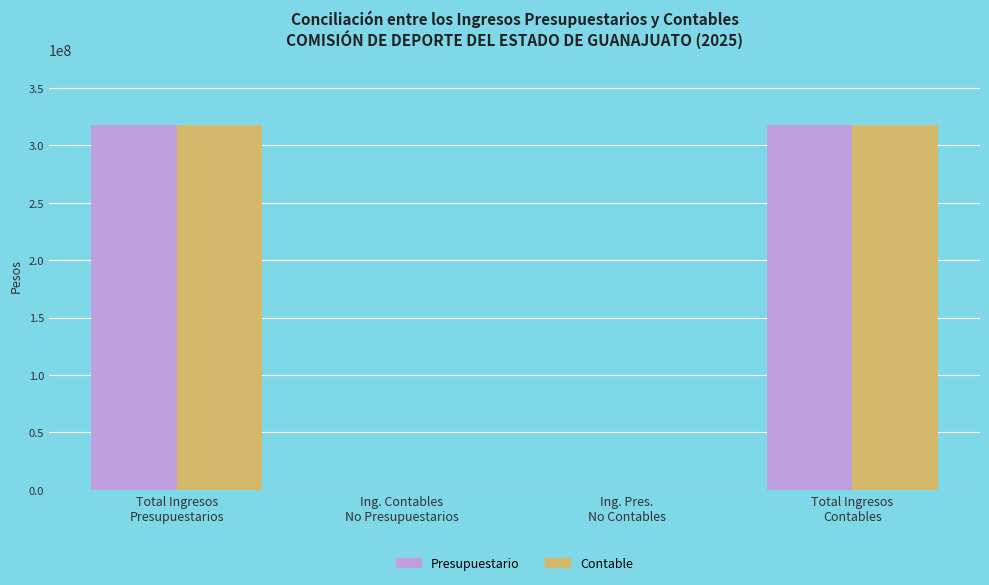

What is the sum of all Contable values?

634811347.8